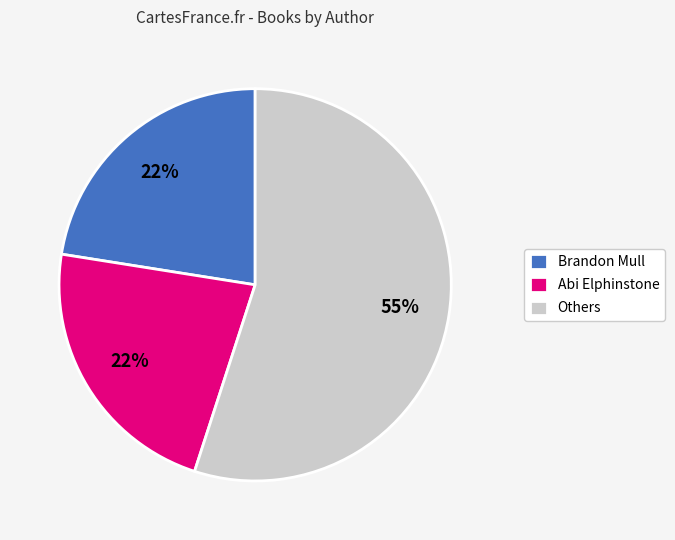

Between Others and Brandon Mull, which is larger?

Others